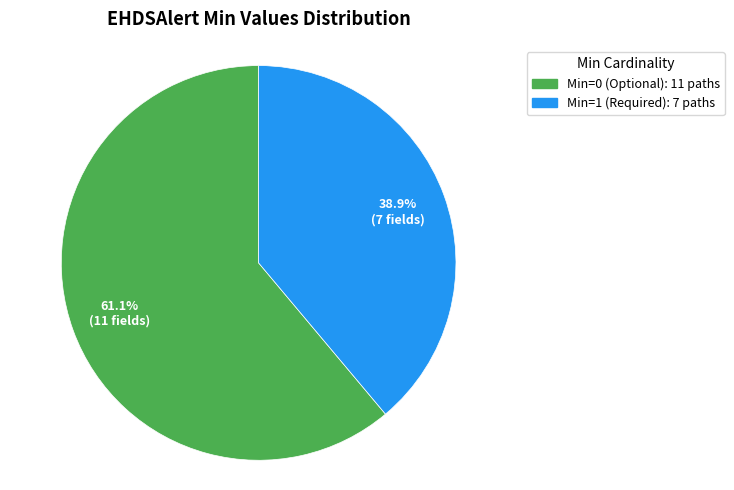

Does any single category account for the majority?

Yes